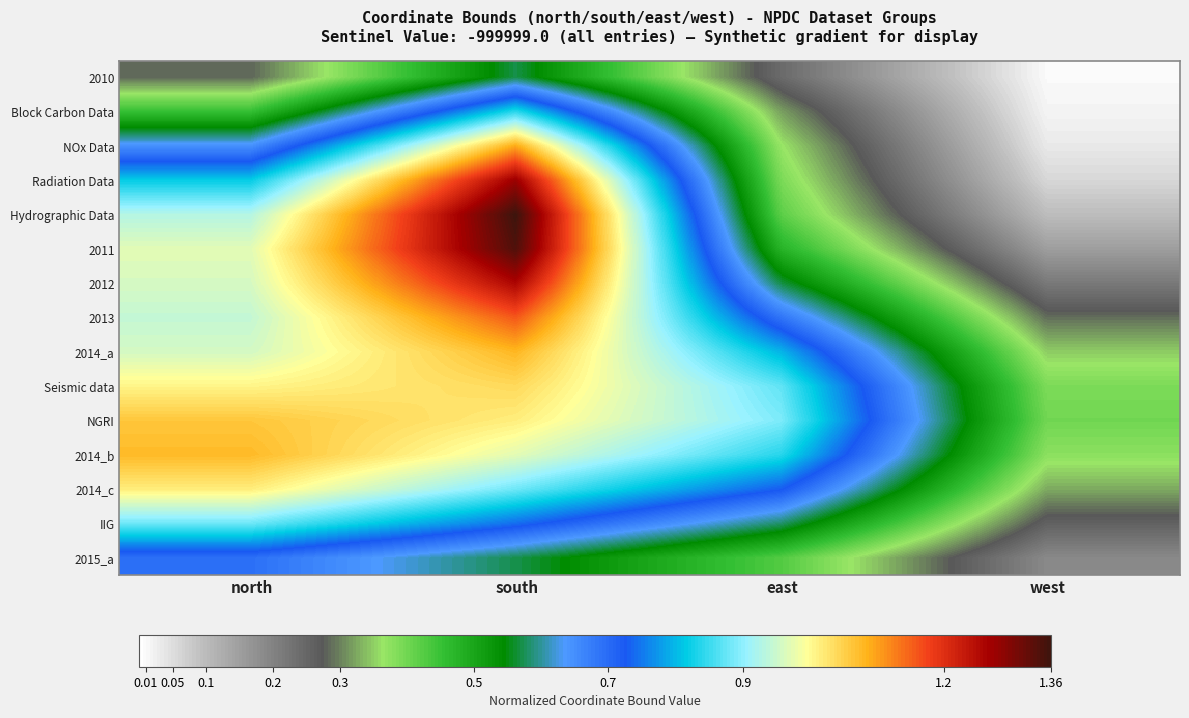

Which series has the largest total across all categories?

NGRI